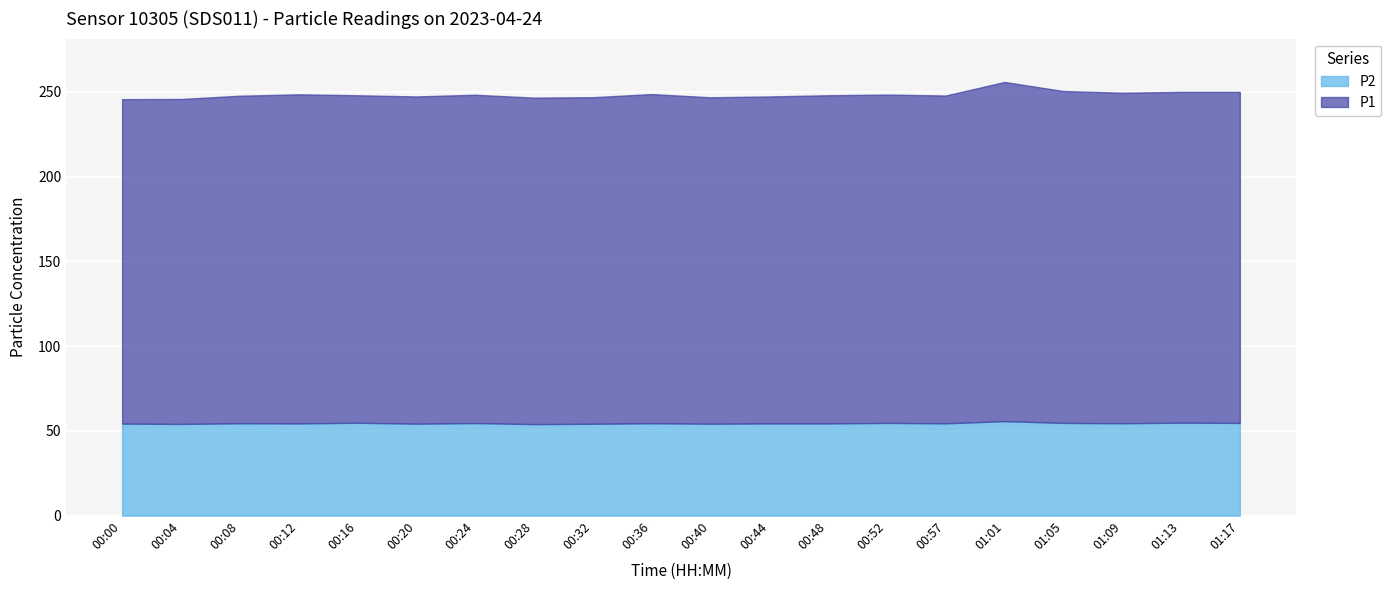

What is the minimum value shown in the chart?

54.0